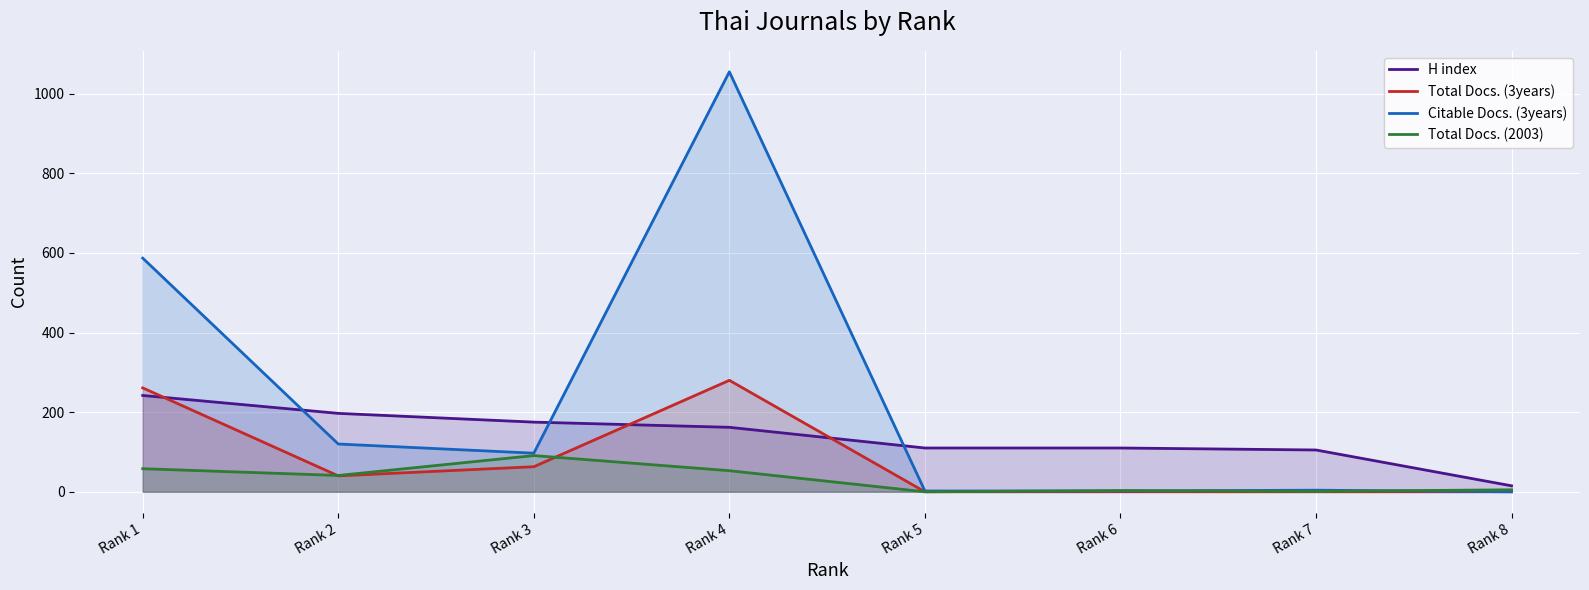

Reading left to right, list all the values displayed in this chart.

H index: 242	197	175	162	110	110	105	15
Total Docs. (3years): 261	40	63	280	0	0	0	0
Citable Docs. (3years): 587	120	97	1055	2	2	4	0
Total Docs. (2003): 58	41	91	53	0	3	1	5